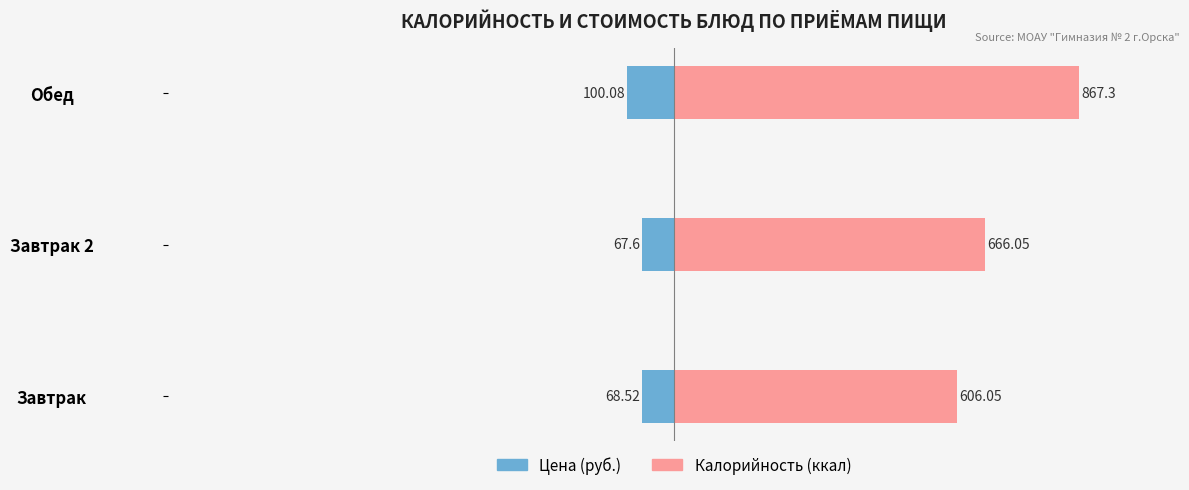

True or false: Цена (руб.) has a value of -68.5 at Завтрак.

True